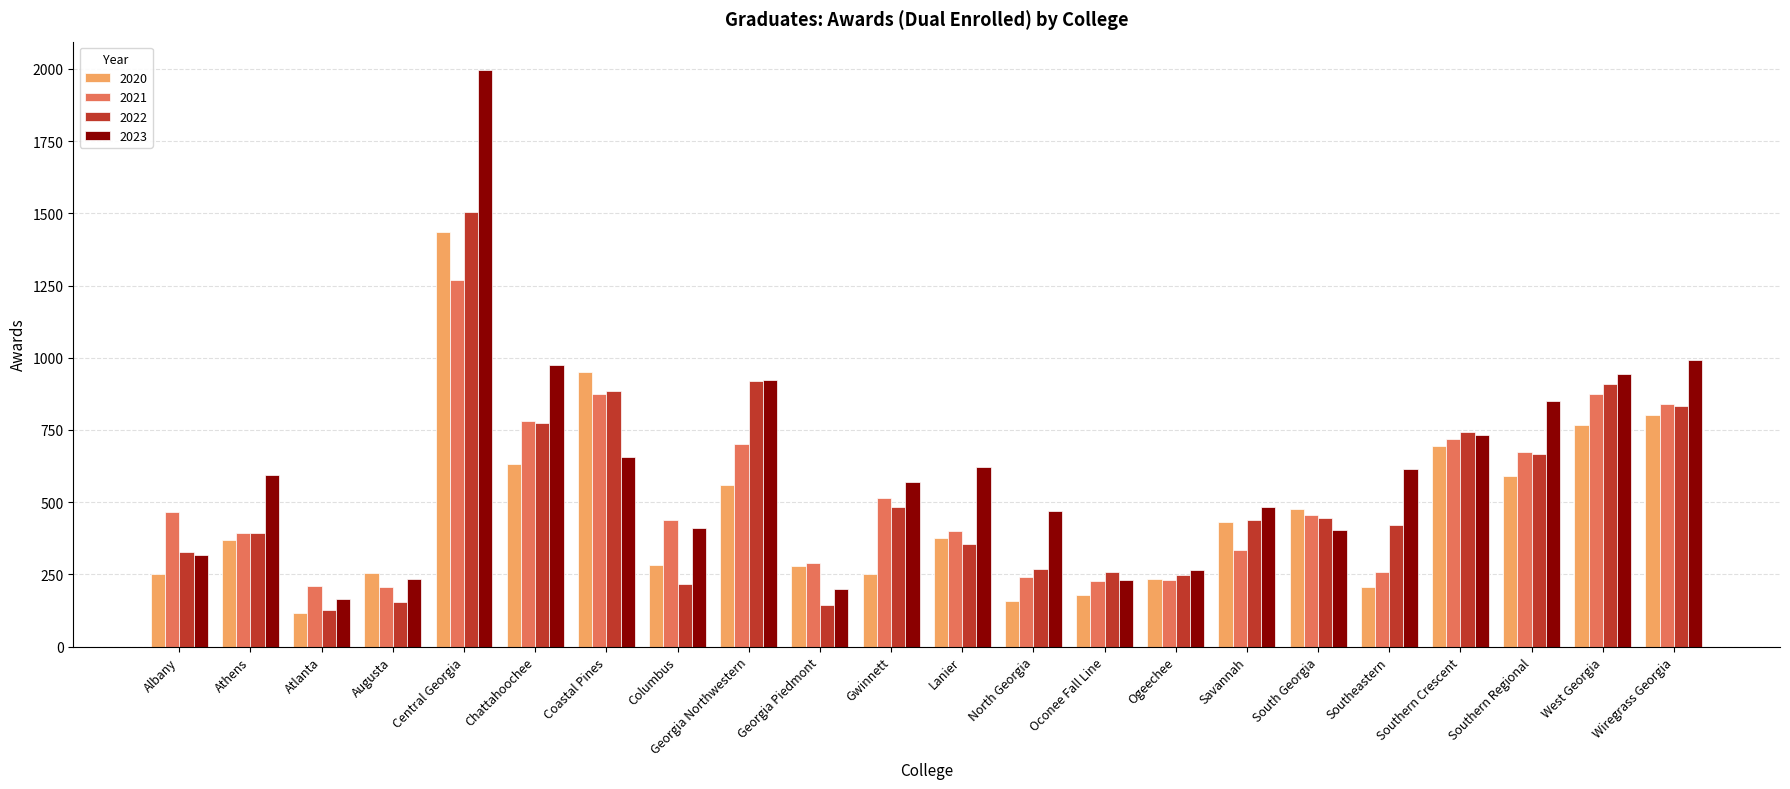

What is the minimum value for 2023?

164